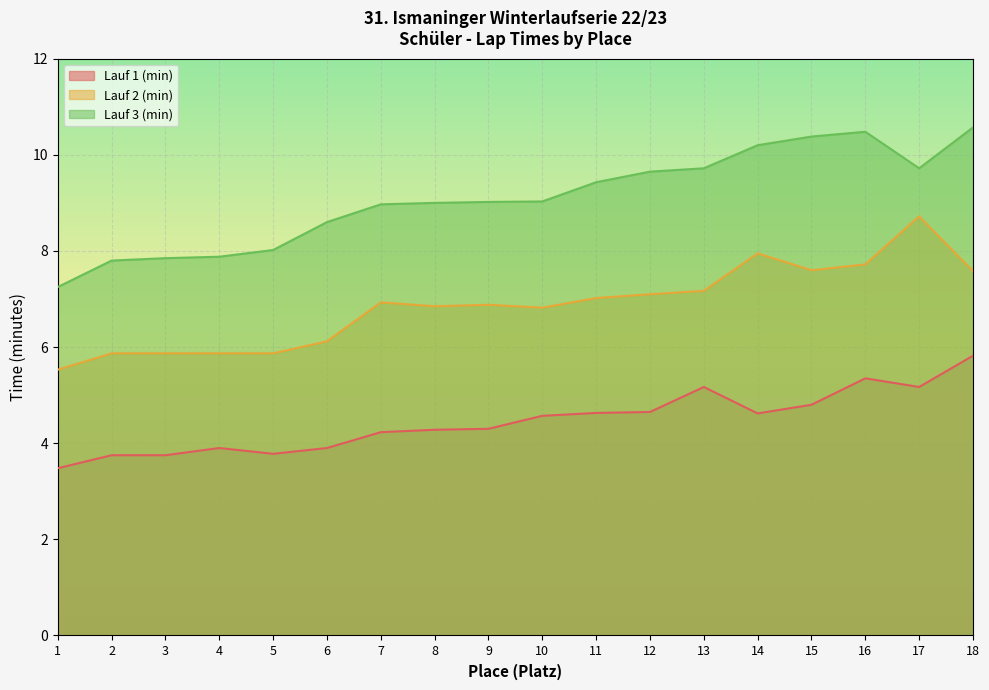

What is the average value of the Lauf 1 (min) series?

4.5